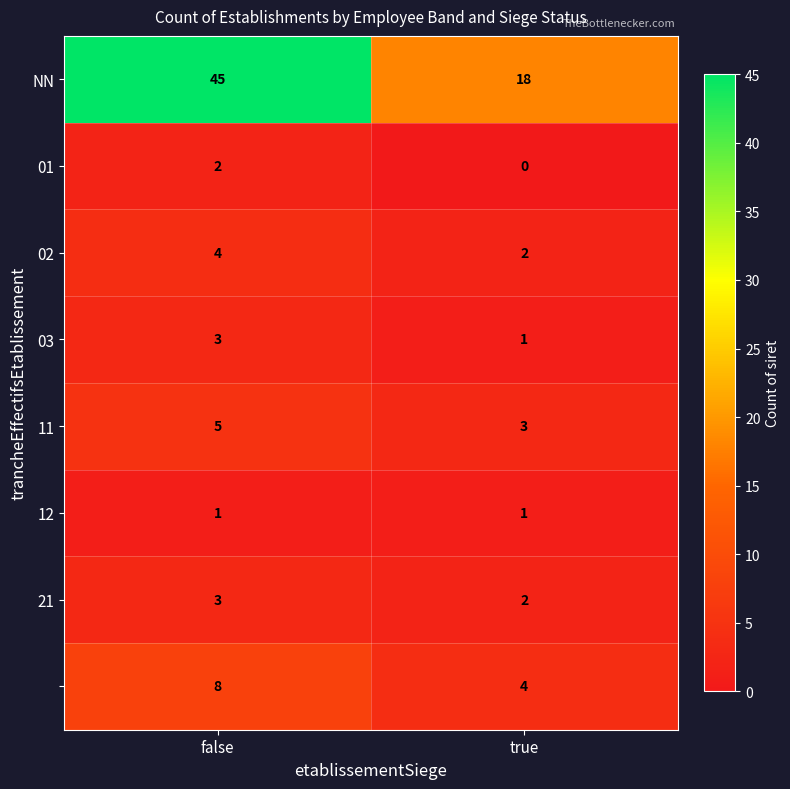

At which category is the sum across all series the highest?

false